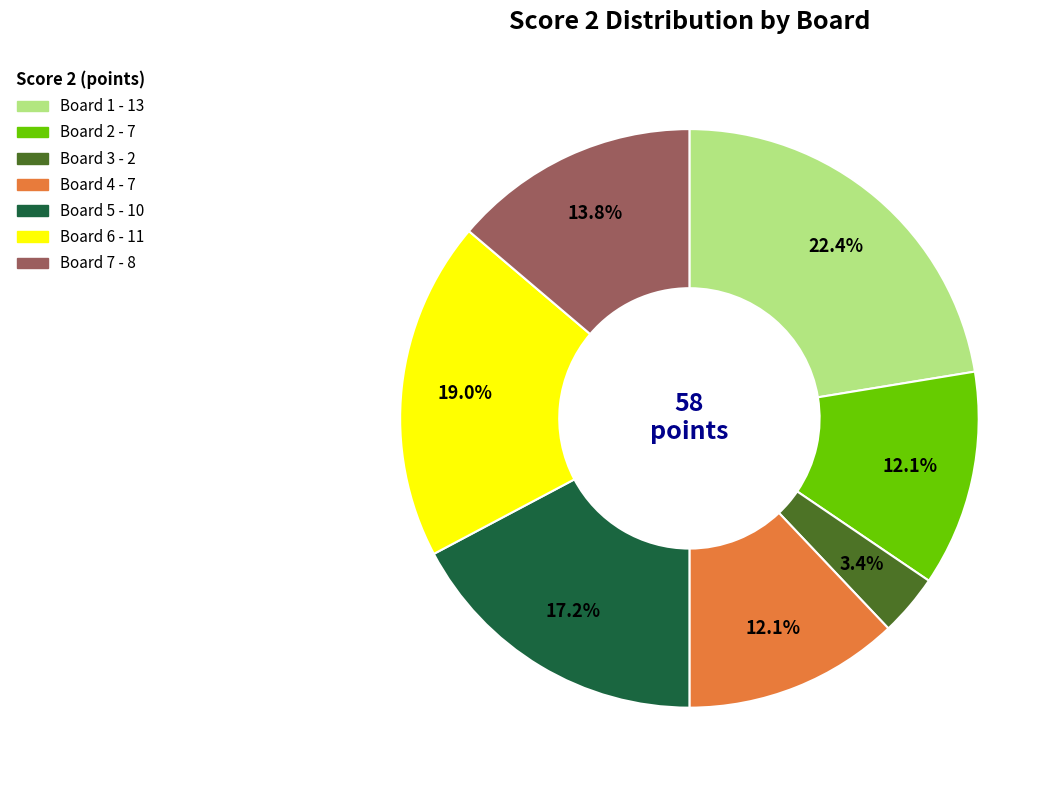

Does any single category account for the majority?

No